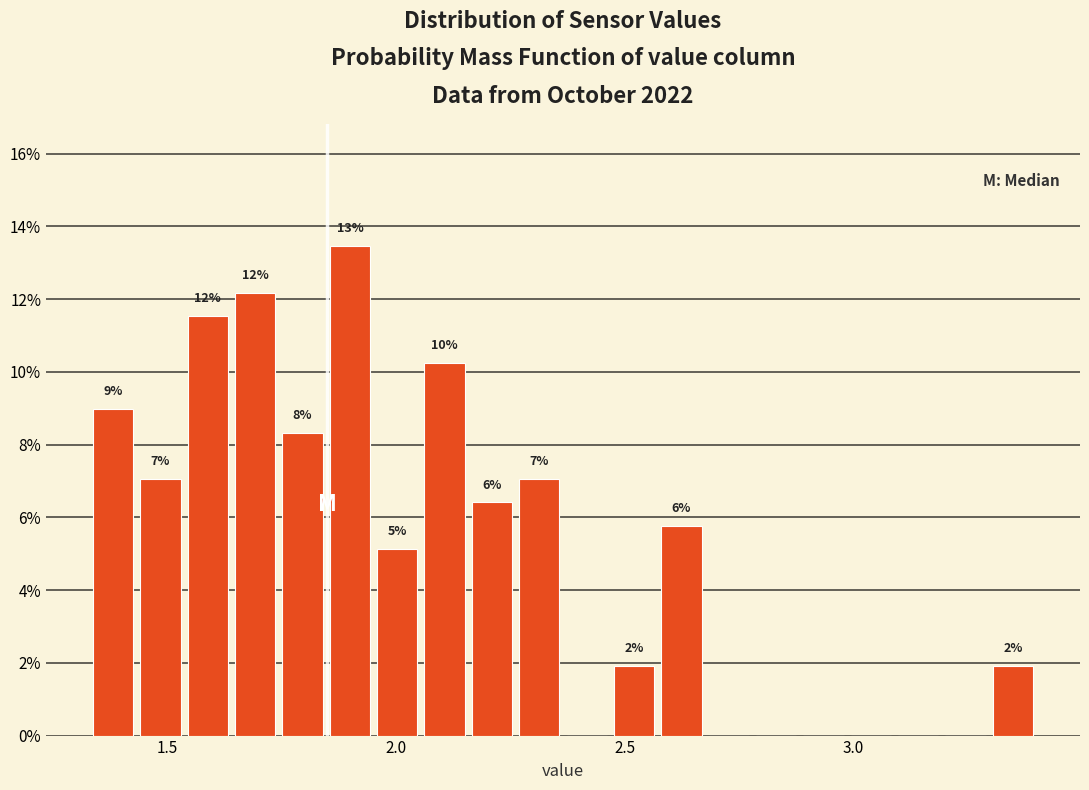

Around what value on the x-axis is the tallest bar? Give the approximate position of its centre, as read against the axis.

1.90